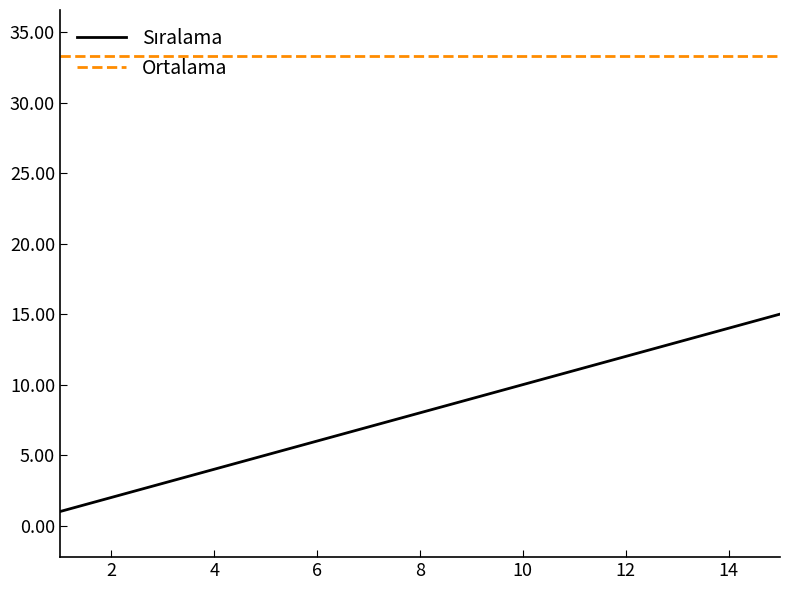

What is the greatest value displayed?

33.3